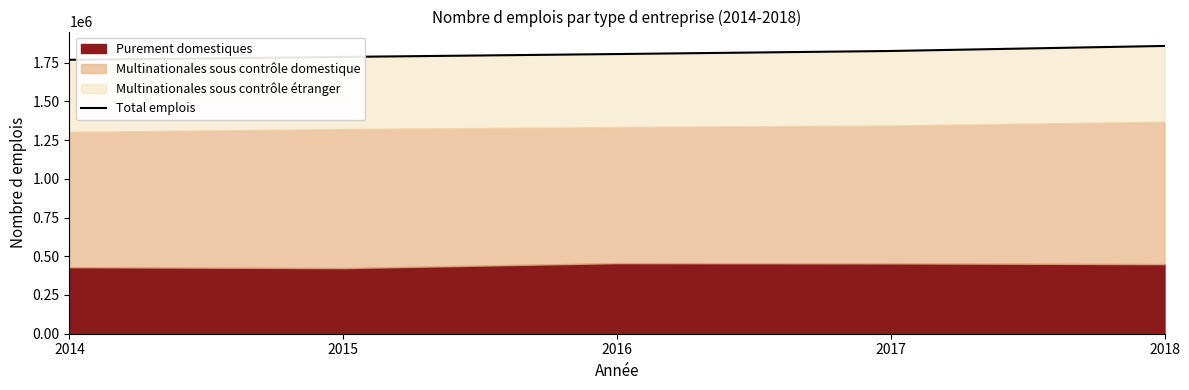

What is the smallest value displayed?

1768291